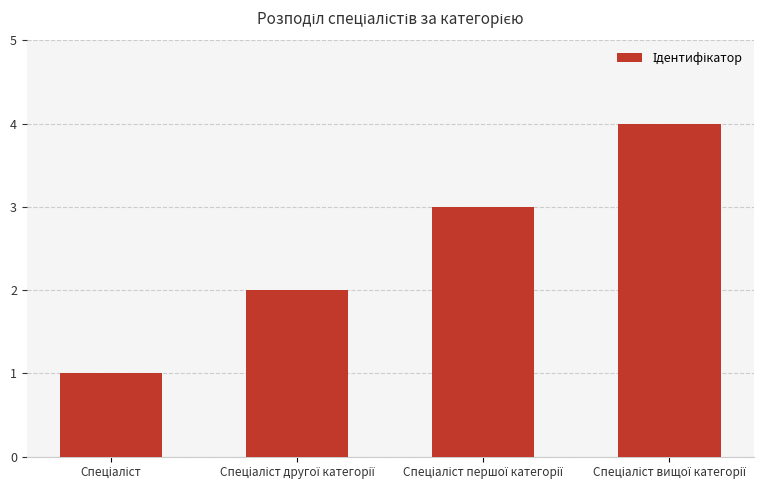

What is the difference between the maximum and minimum values?

3